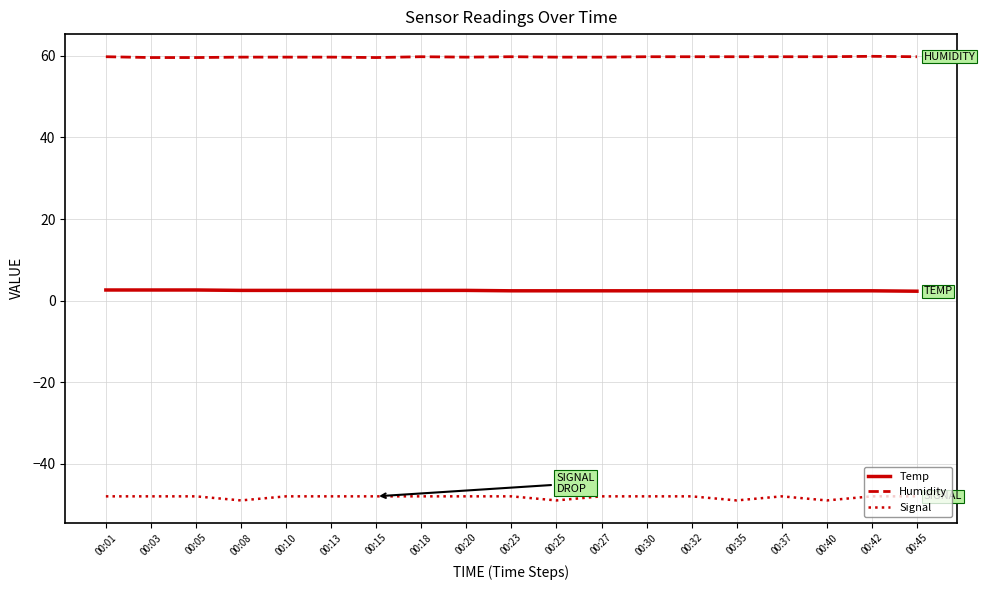

At 00:40, list the series in order from largest to smallest.

Humidity, Temp, Signal